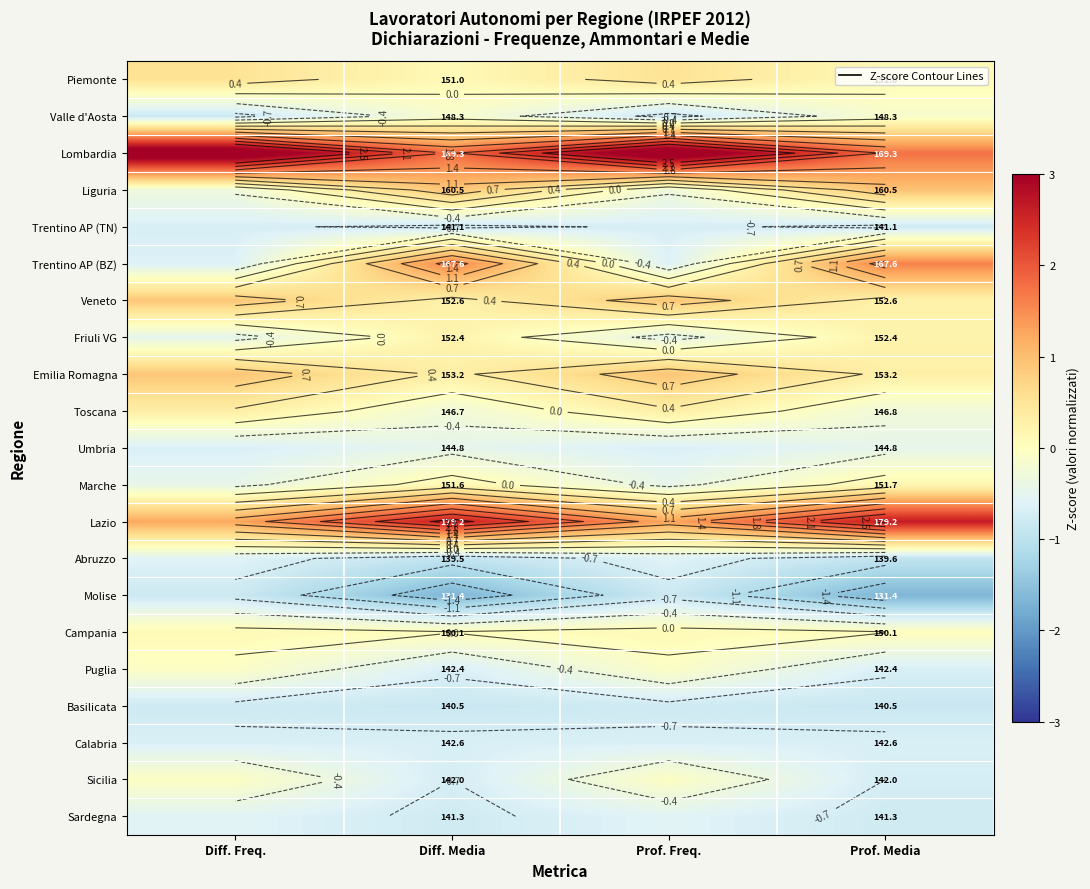

Rank the series by their maximum value, from lowest to highest.

Molise, Basilicata, Trentino AP (TN), Calabria, Abruzzo, Sardegna, Umbria, Valle d'Aosta, Puglia, Sicilia, Campania, Marche, Friuli VG, Toscana, Piemonte, Veneto, Emilia Romagna, Liguria, Trentino AP (BZ), Lazio, Lombardia